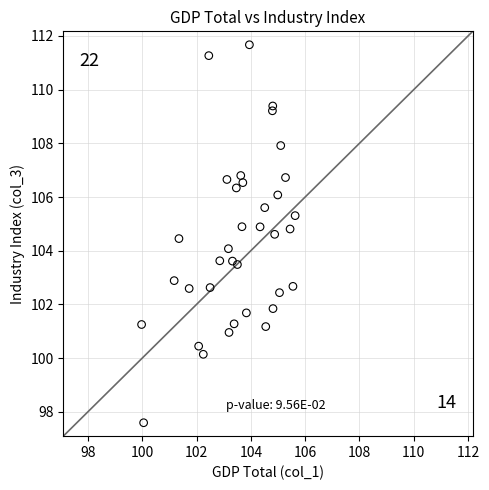

What is the range of Y values (max minus min)?

14.1